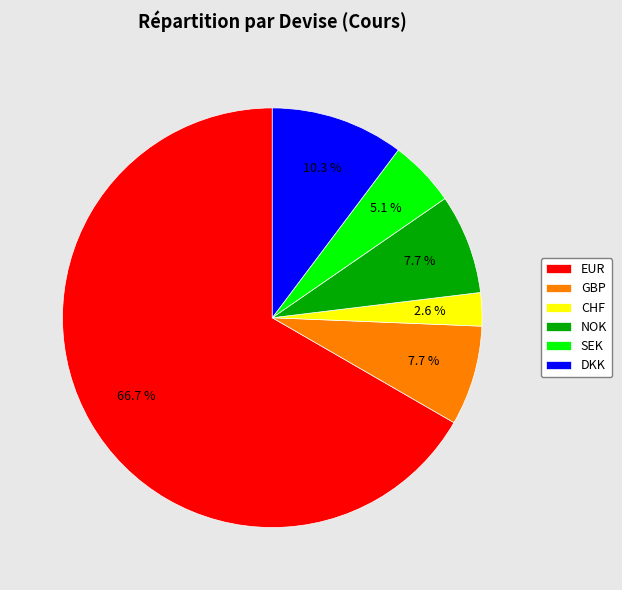

To the nearest percent, what is the average slice percentage?

17%